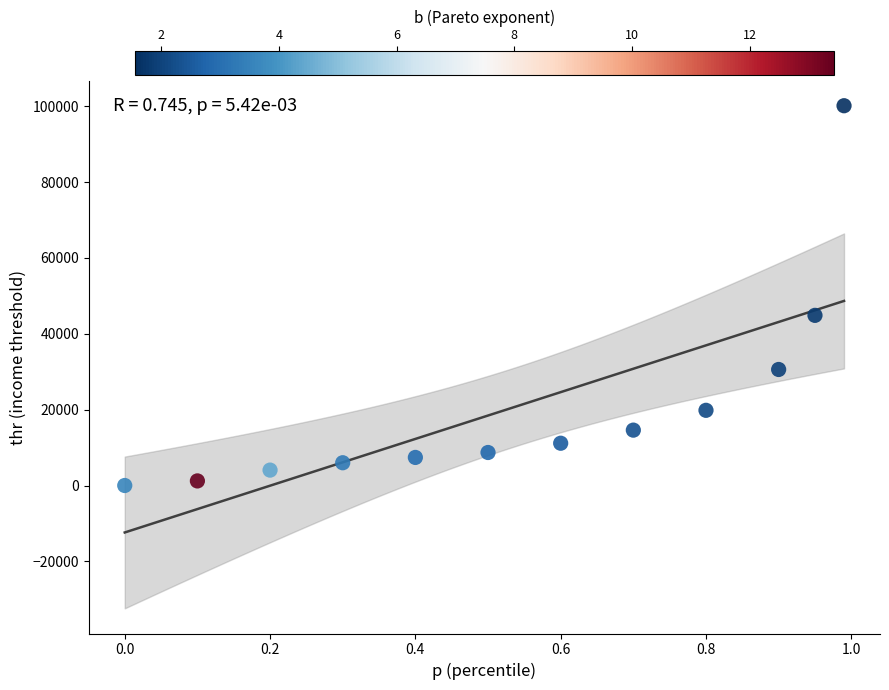

What Y value in the scatter plot is closest to 50059?

44854.0